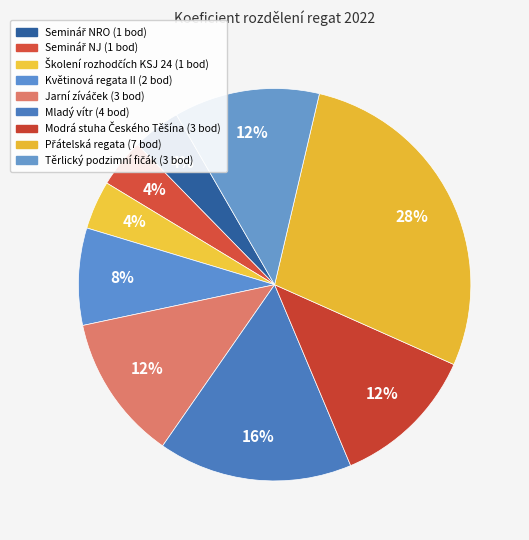

Count the number of slices in the pie.

9